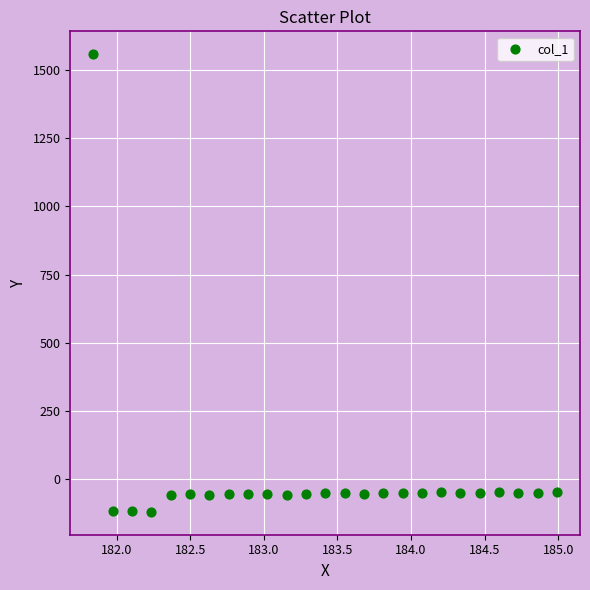

What is the range of Y values (max minus min)?

1676.9